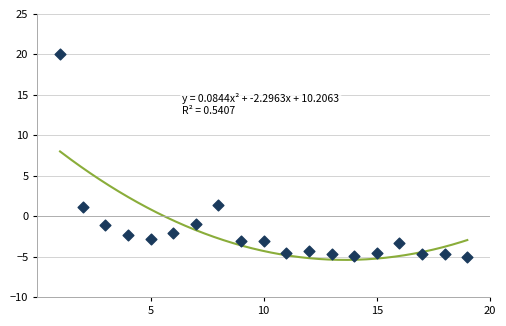

What is the range of X values (max minus min)?

18.0